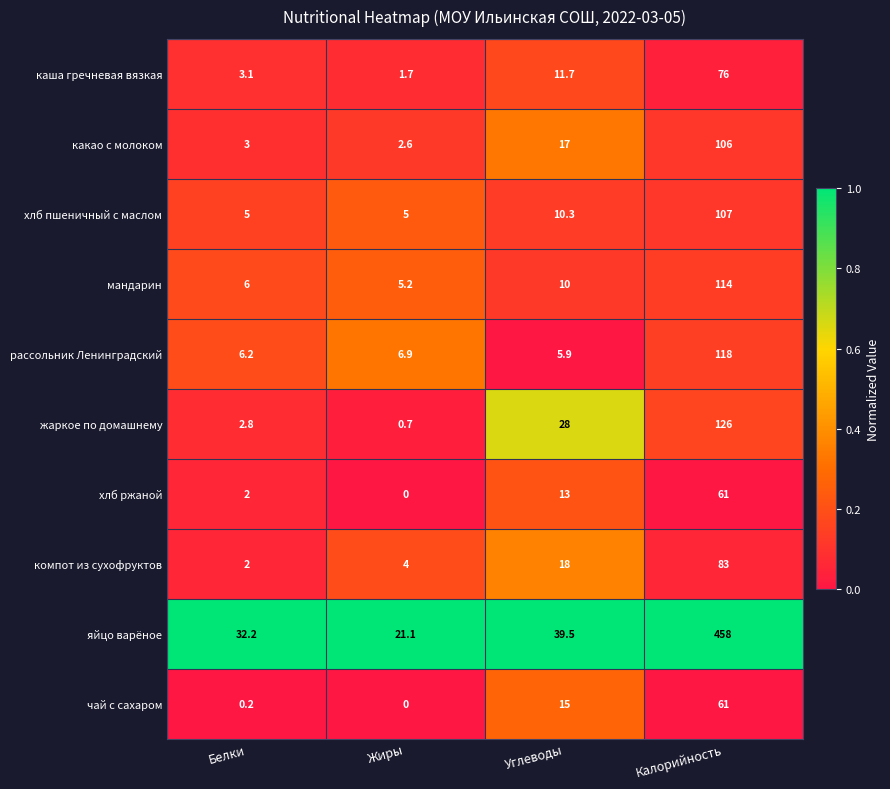

At which category is the sum across all series the highest?

Калорийность